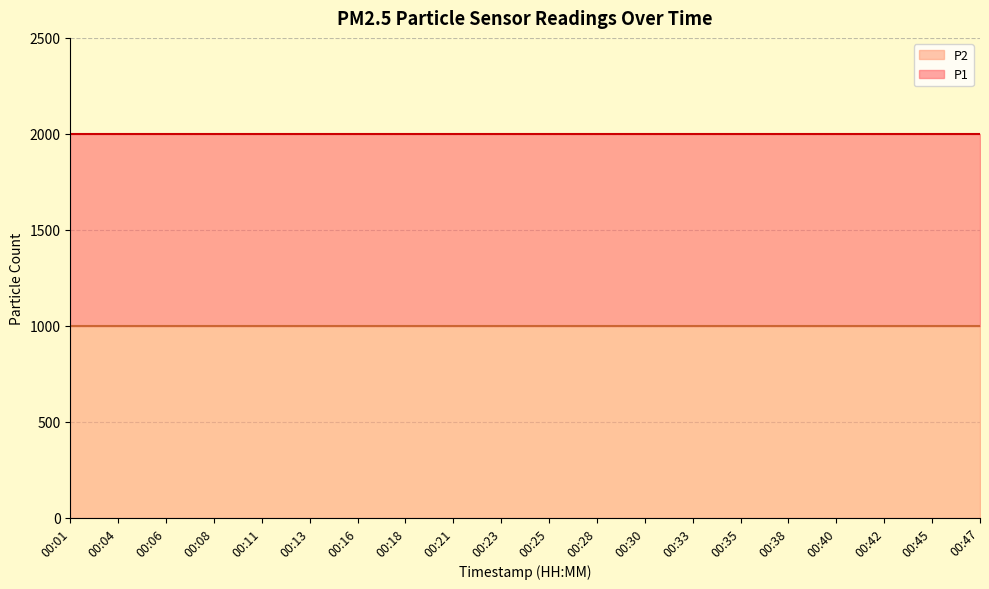

At which category is the sum across all series the highest?

00:01